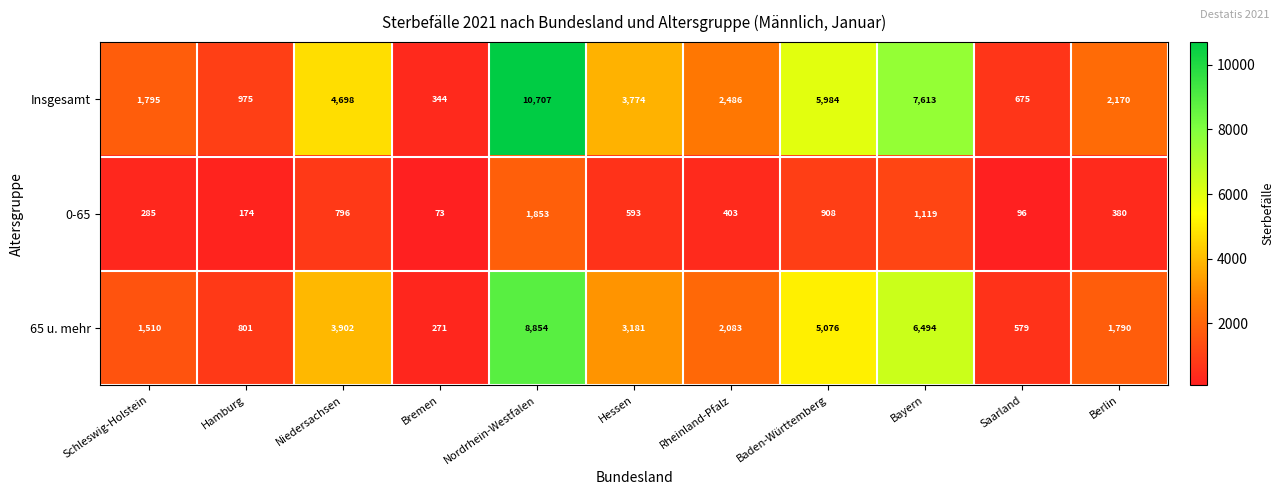

Read the 65 u. mehr value at Rheinland-Pfalz.

2083